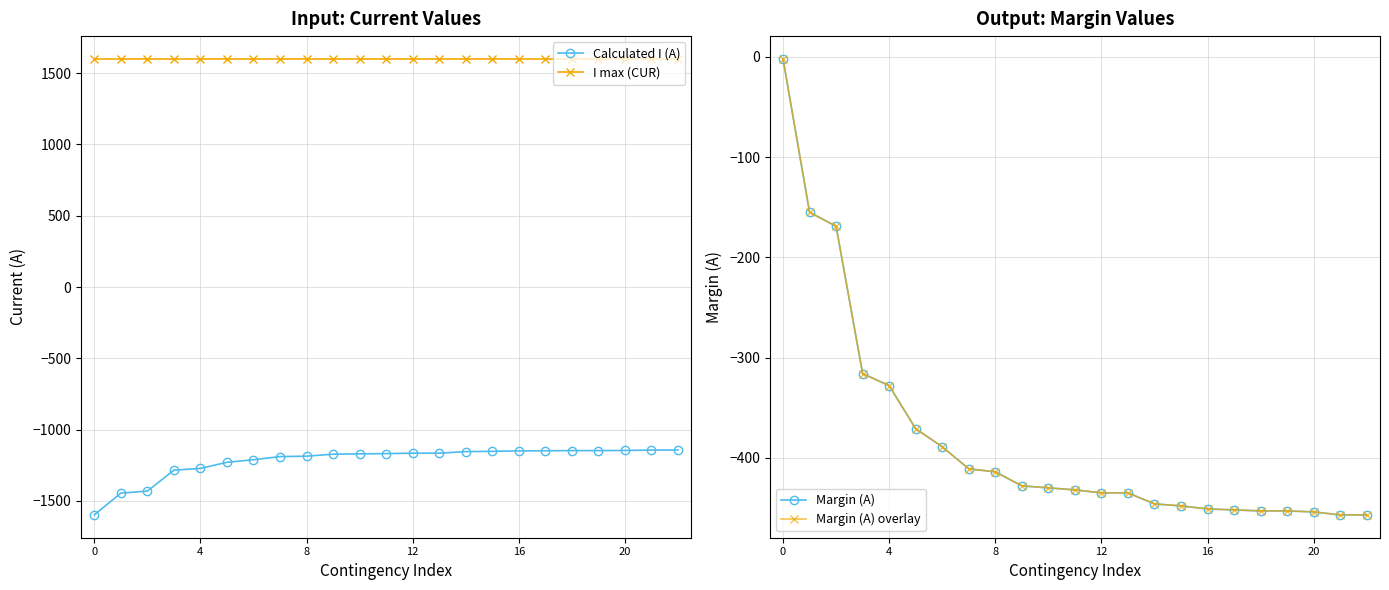

True or false: I max (CUR) and Calculated I (A) cross at least once.

False